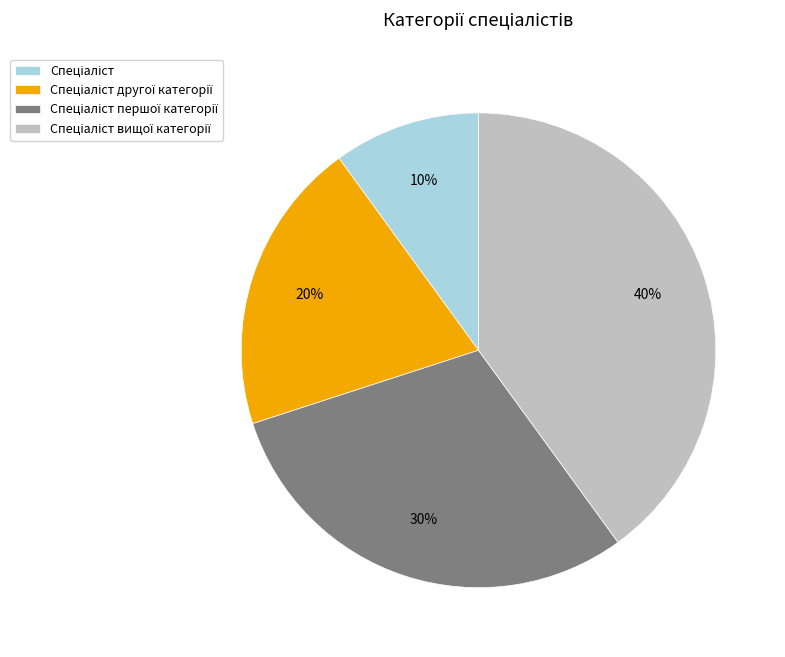

Does any single category account for the majority?

No